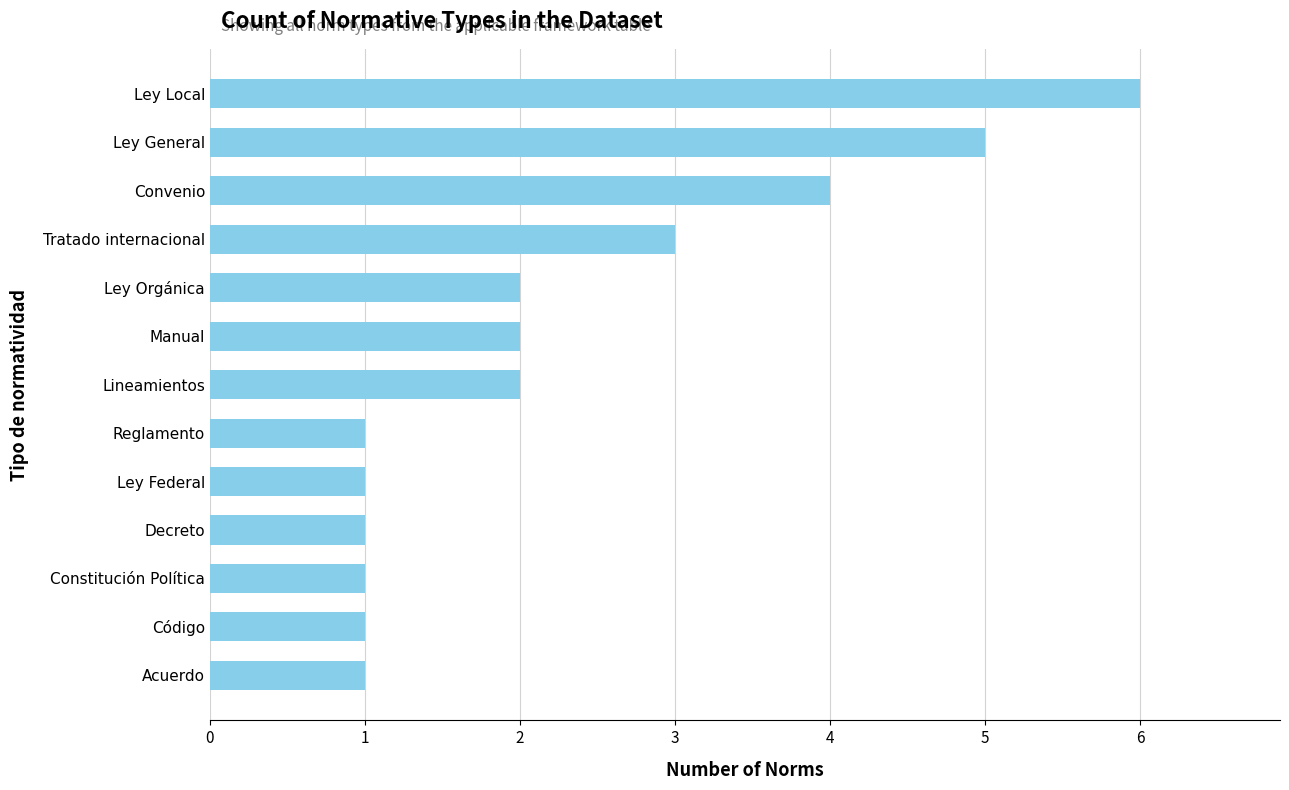

What is the sum of all values?

30